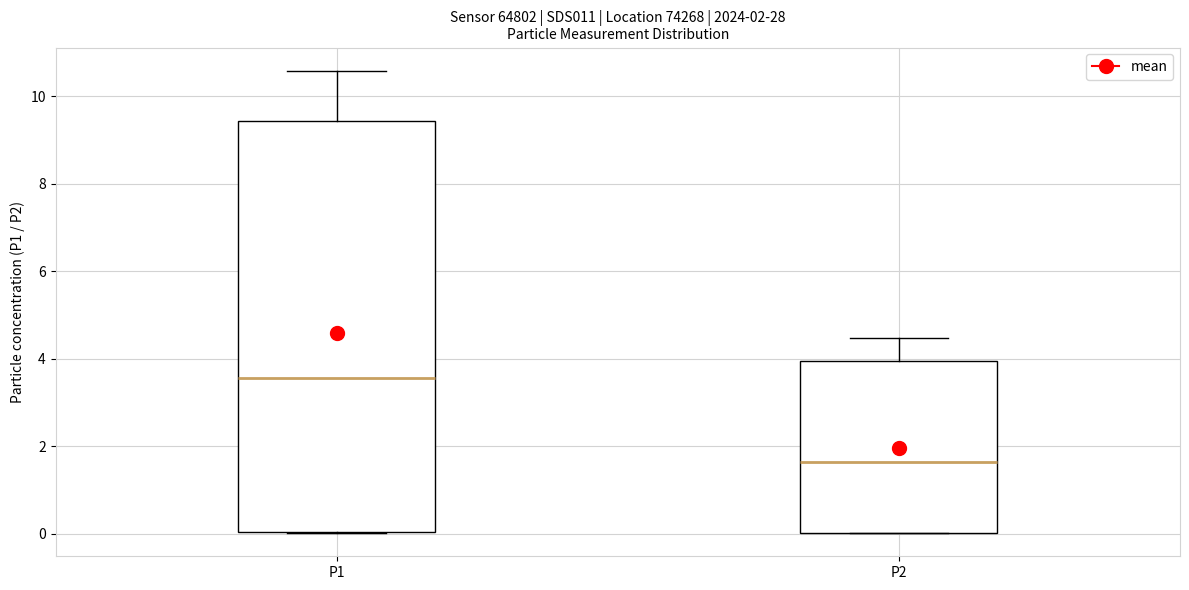

Comparing the boxes themselves (not the whiskers), which one is the tallest?

P1